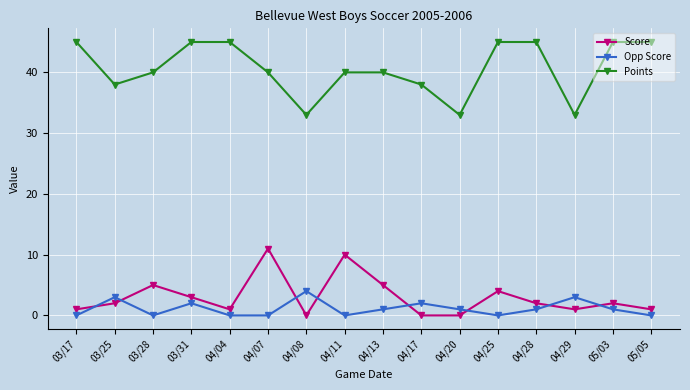

True or false: Points and Opp Score cross at least once.

False